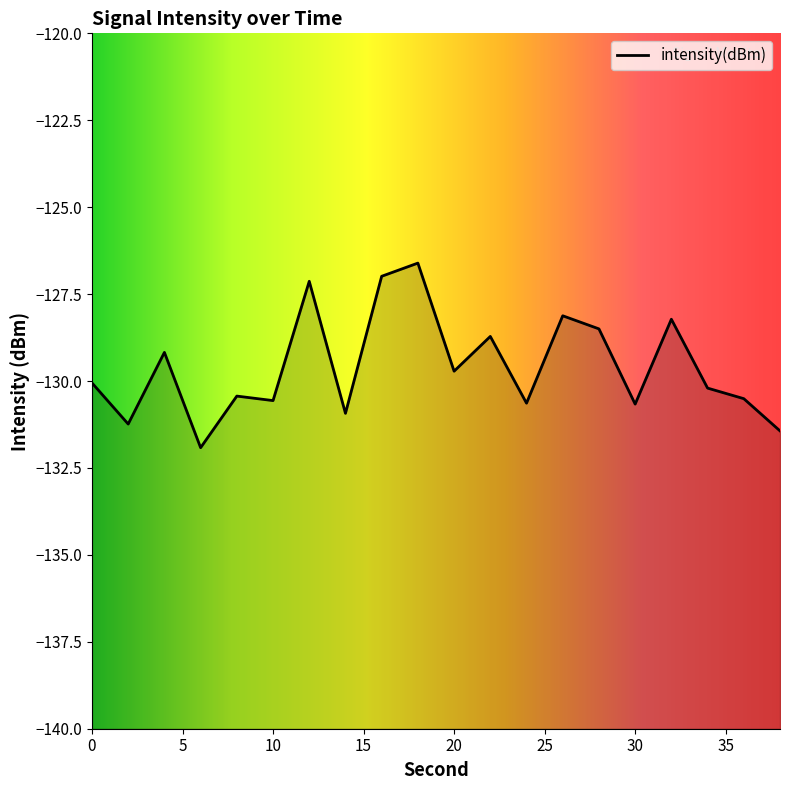

Between 24 and 22, which is larger?

22